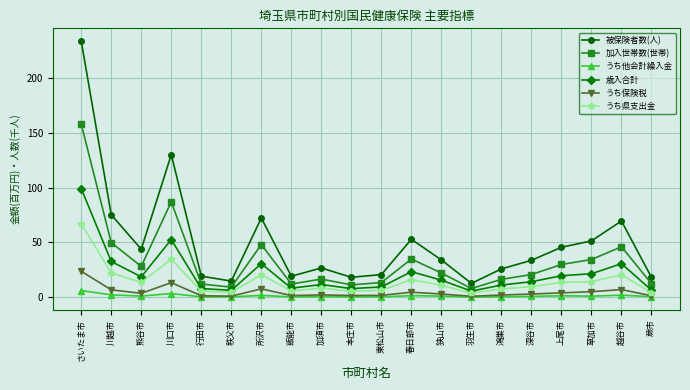

The value of うち県支出金 at 東松山市 is 6.4. True or false?

True